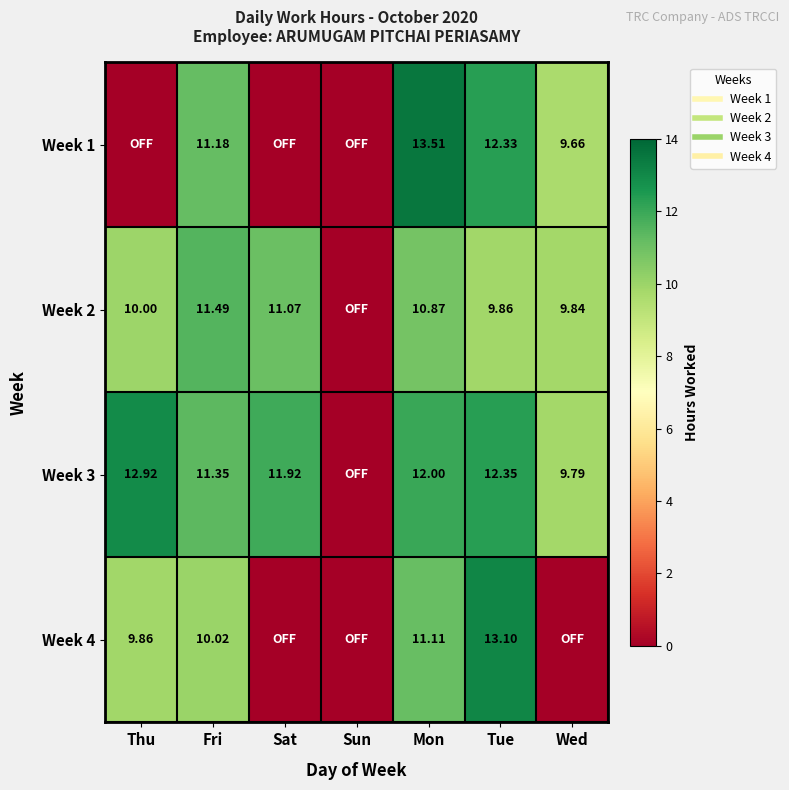

List the series in order of their peak value, lowest first.

Week 2, Week 3, Week 4, Week 1